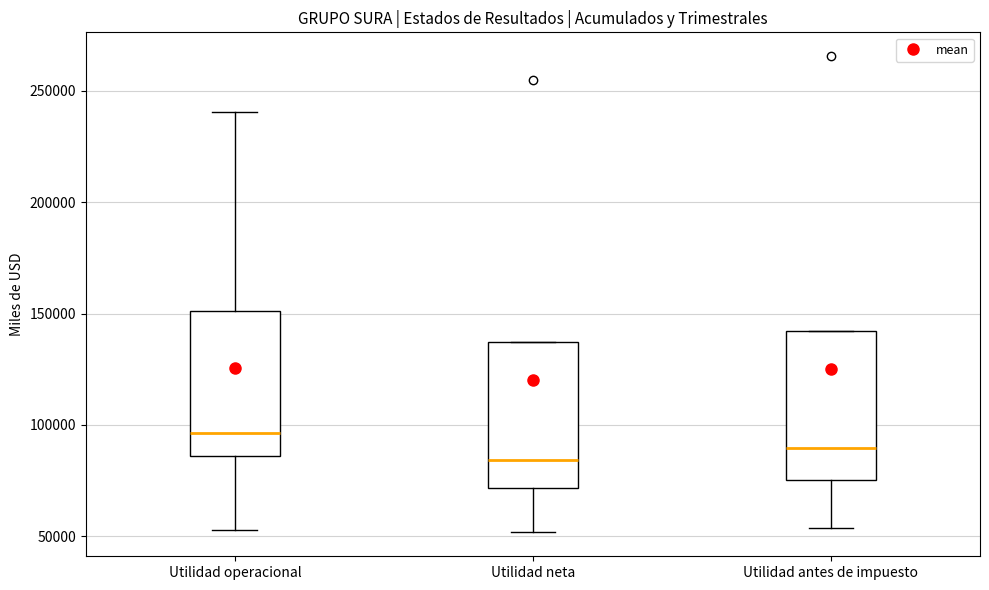

Reading left to right, read every box against the y-axis: the position of its median line, the range the box covers, and the ends of its whiskers. The values are not printed on the chart, so give them approximately, as read against the axis.

Utilidad operacional: median 95000, box 85000 to 150000, whiskers 55000 to 240000
Utilidad neta: median 85000, box 70000 to 135000, whiskers 50000 to 135000
Utilidad antes de impuesto: median 90000, box 75000 to 140000, whiskers 55000 to 140000